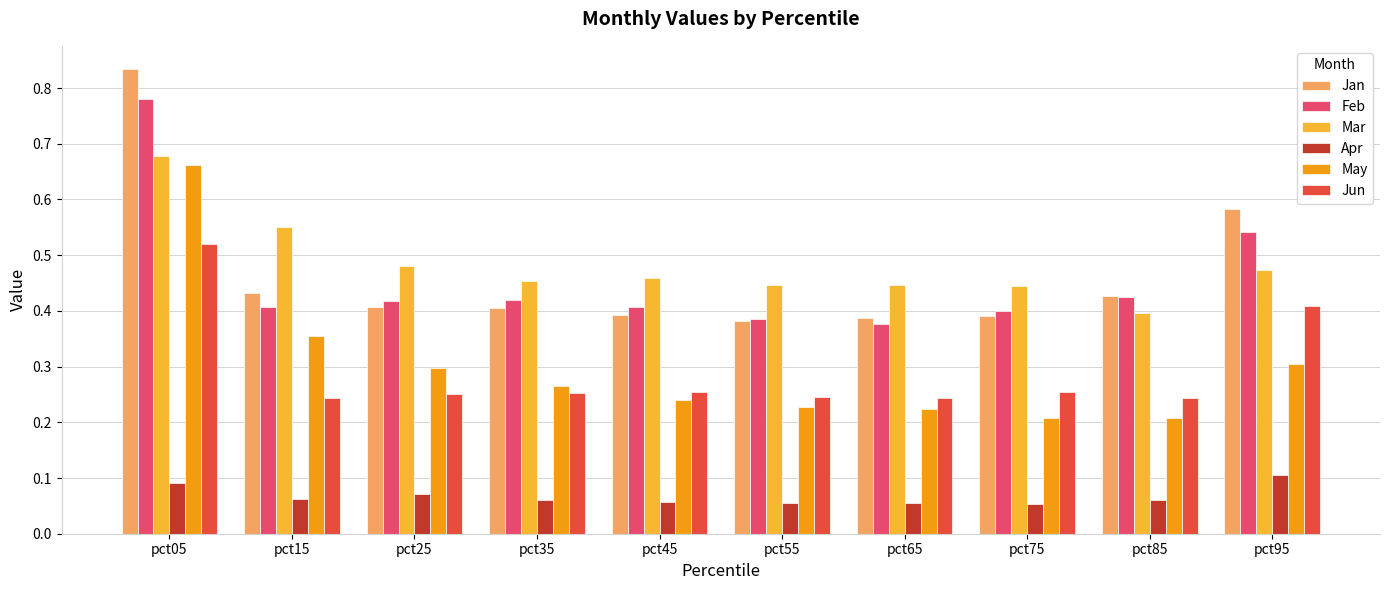

What is the sum of all Feb values?

4.6